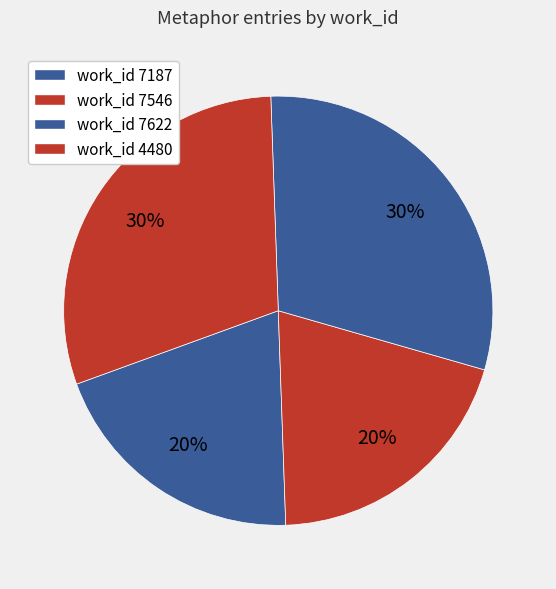

Count the number of slices in the pie.

4